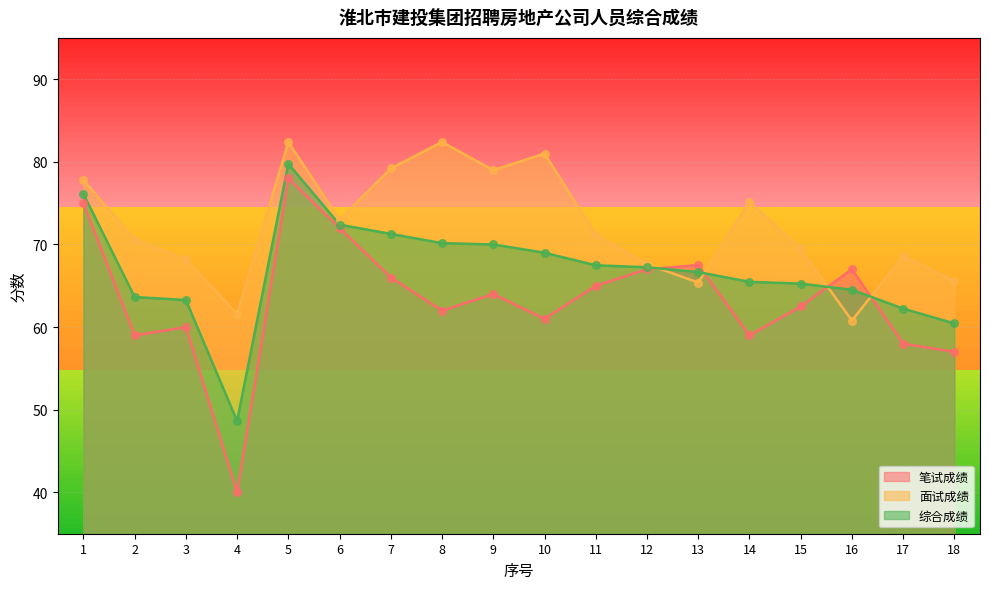

At how many categories does at least one series exceed 44?

18